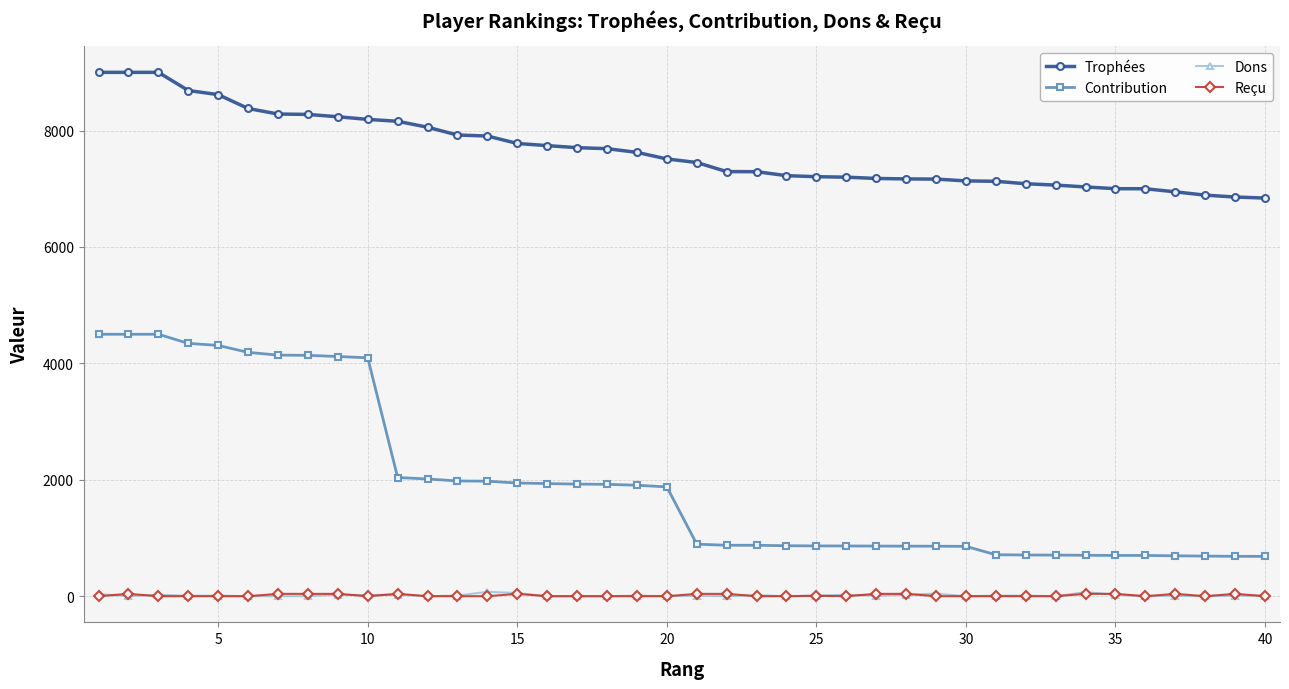

True or false: Reçu and Contribution cross at least once.

False